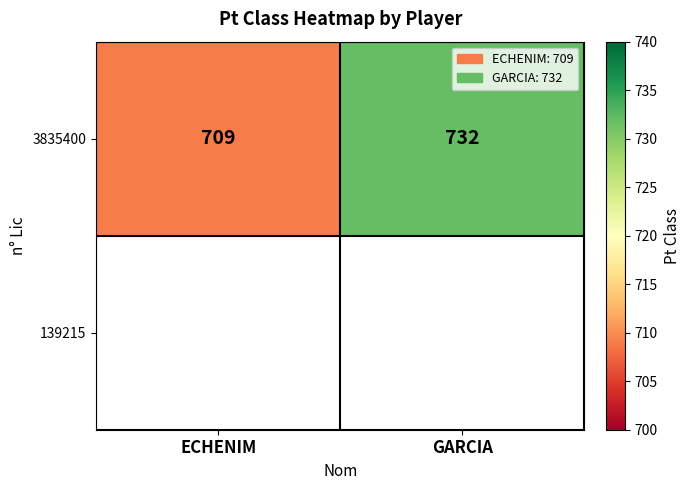

At which label is the value closest to 720?

ECHENIM